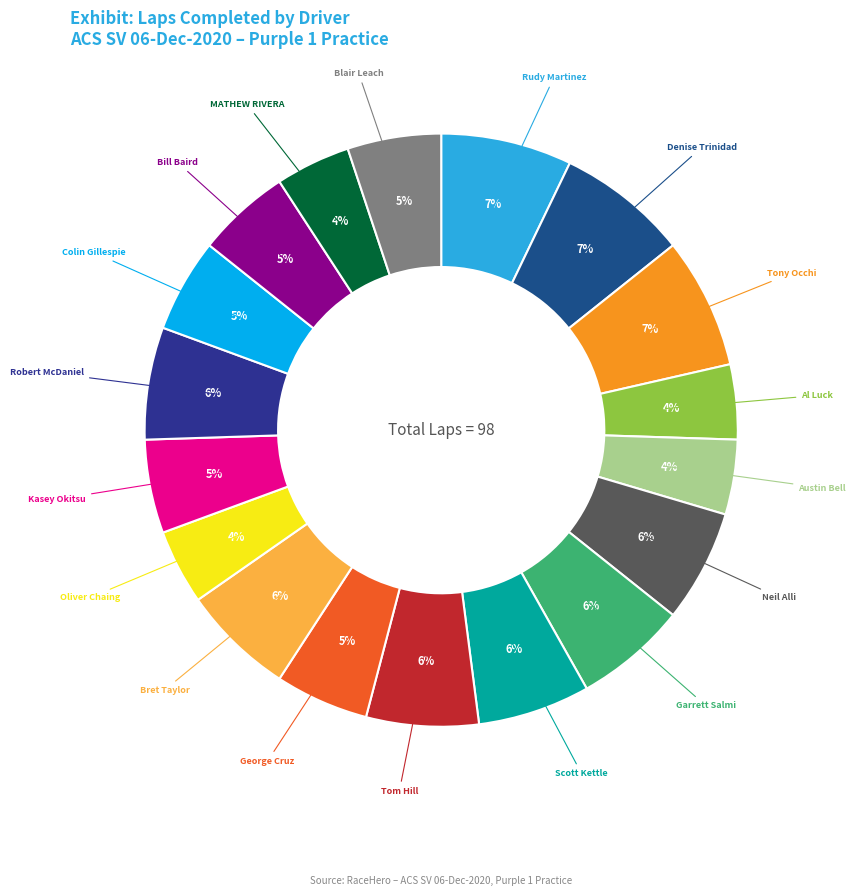

Is there a majority slice in this chart?

No